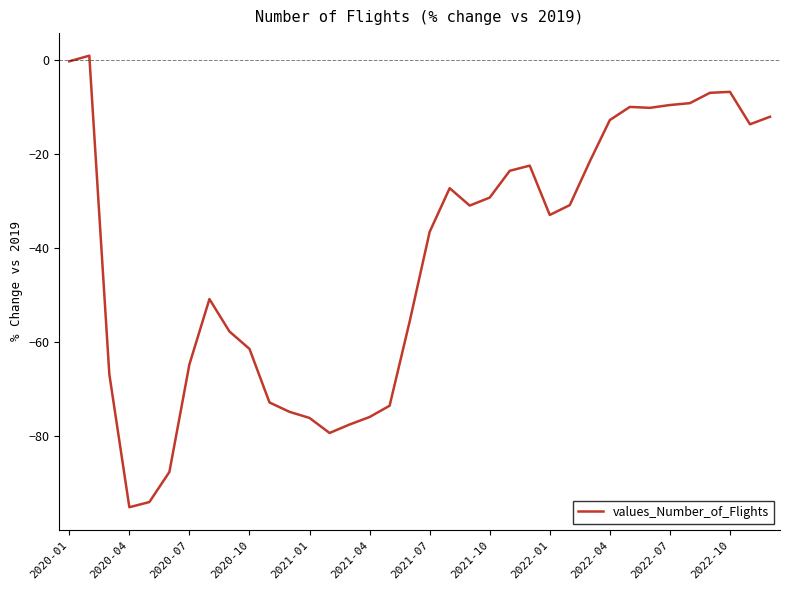

What is the smallest value displayed?

-95.1